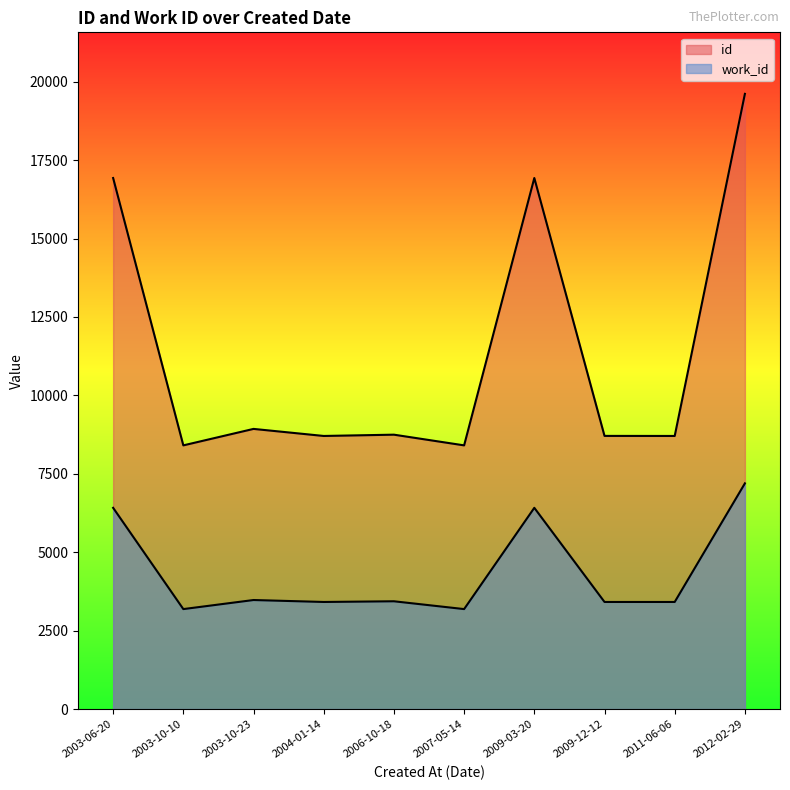

At which category is the sum across all series the highest?

2012-02-29